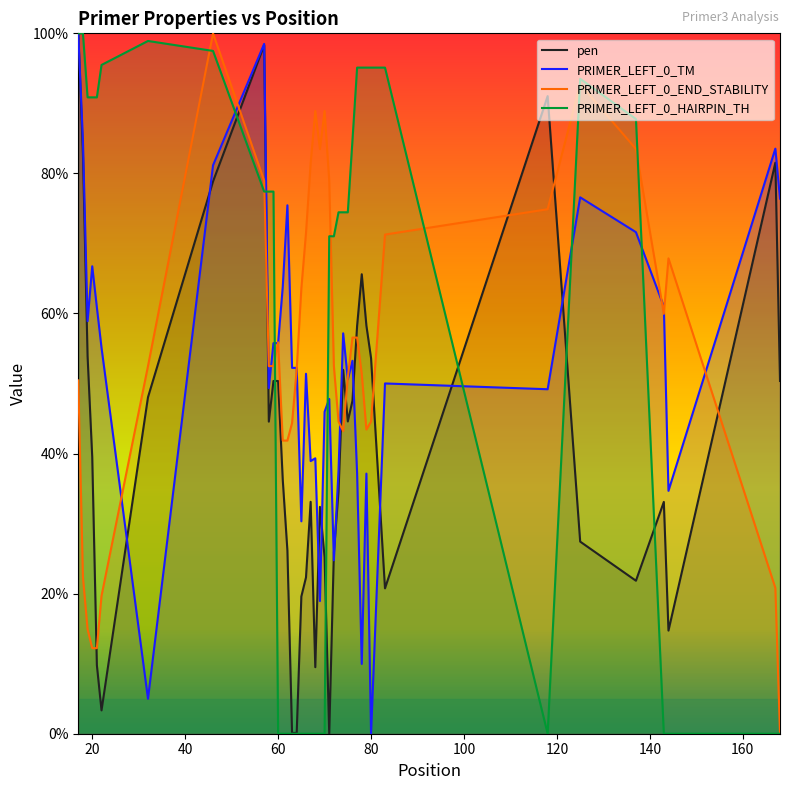

The PRIMER_LEFT_0_END_STABILITY series shows 100.0 at 46. True or false?

True